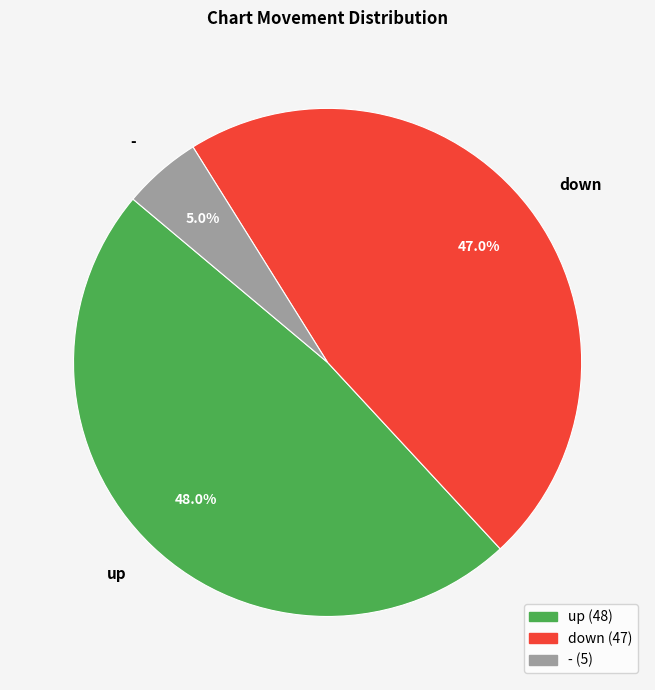

To the nearest percent, what is the difference between the largest and smallest slice percentages?

43%